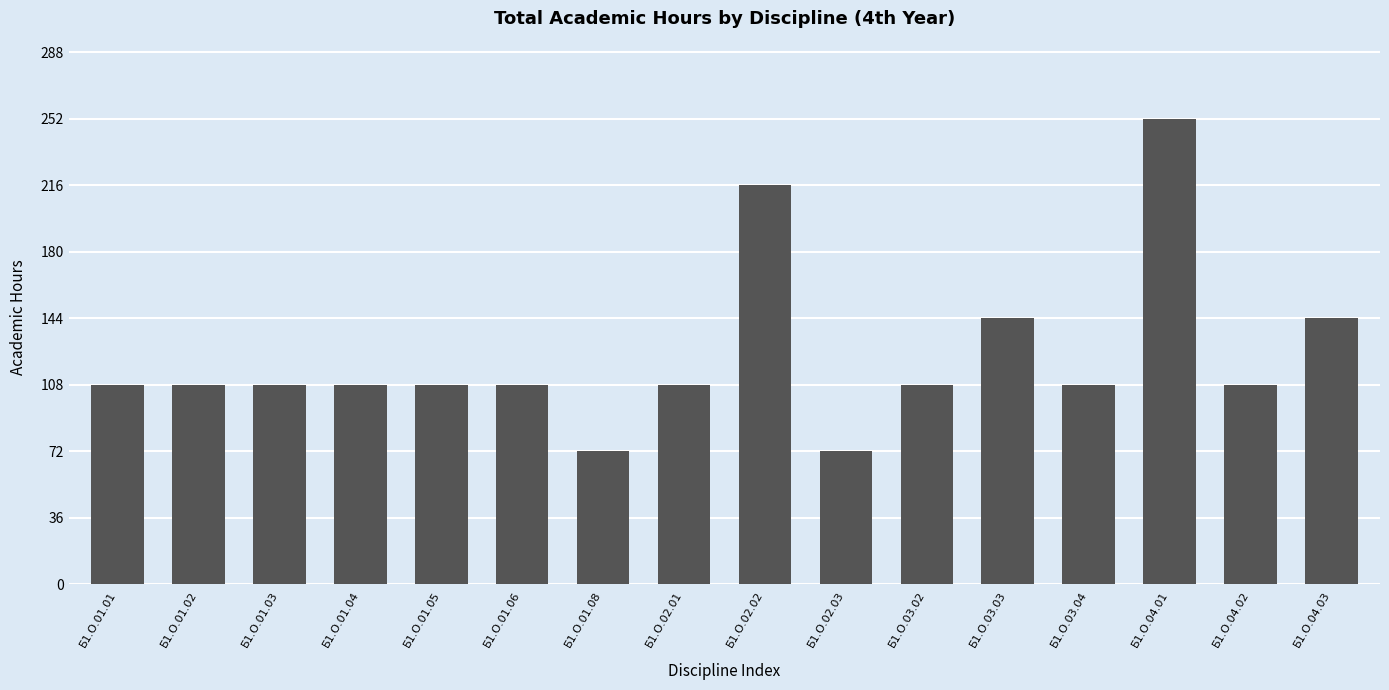

What is the difference between the maximum and minimum values?

180